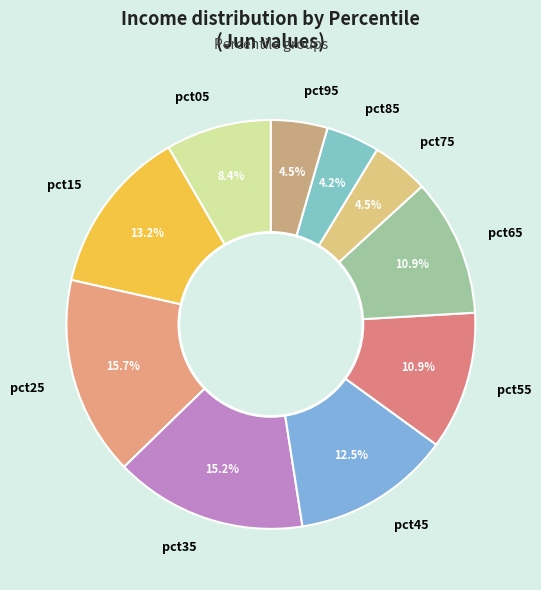

Which slice is the largest?

pct25